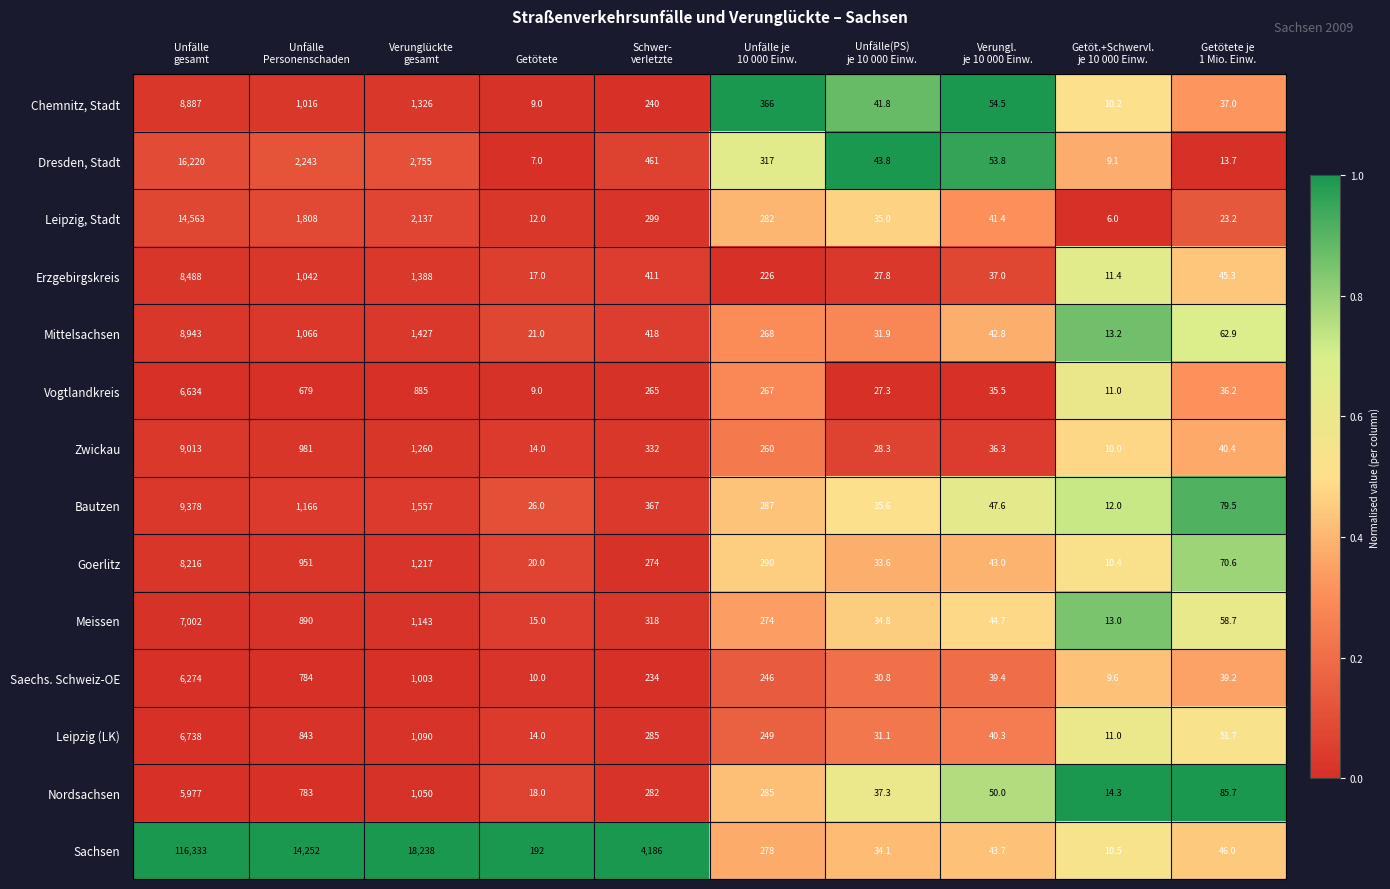

Which series has the largest total across all categories?

Sachsen